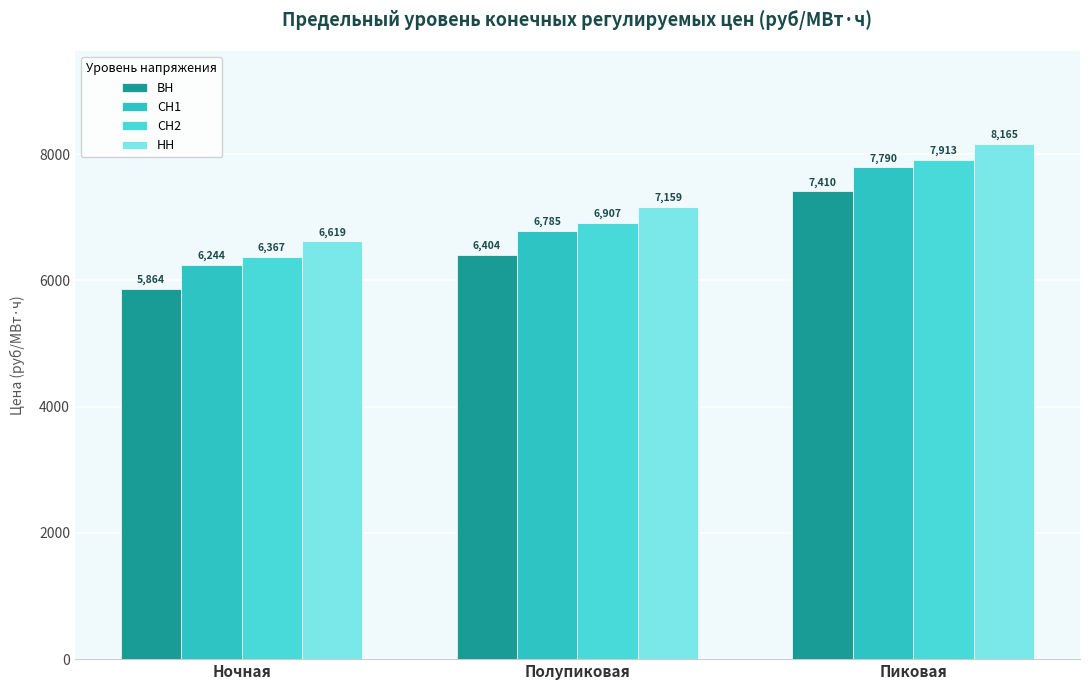

Rank the series by their average value, from highest to lowest.

НН, СН2, СН1, ВН